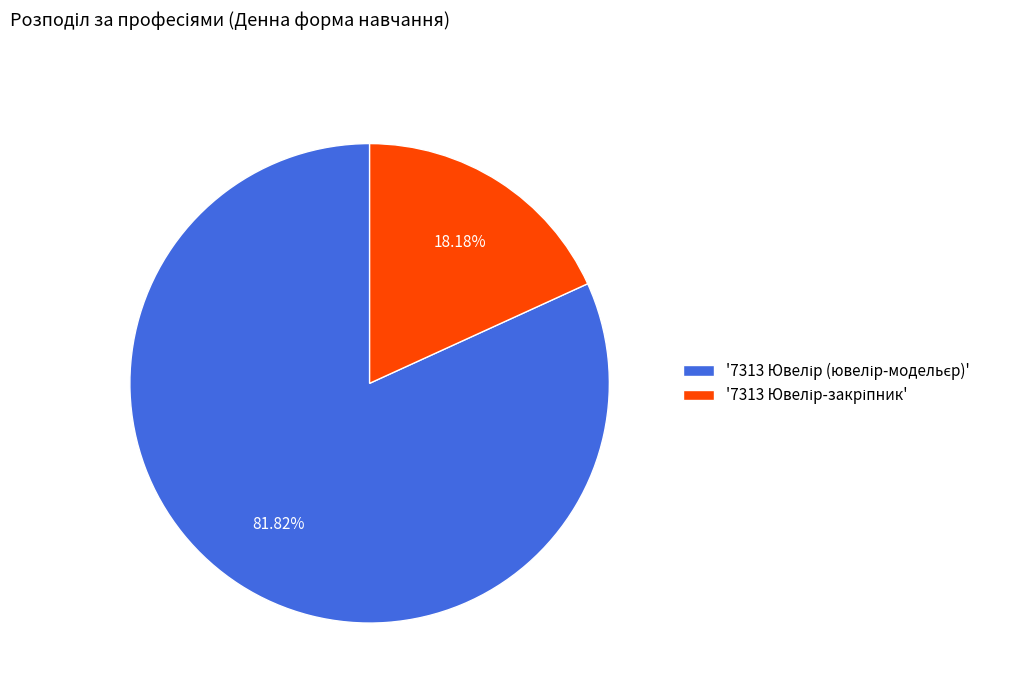

Is there any slice that represents more than half of the pie?

Yes